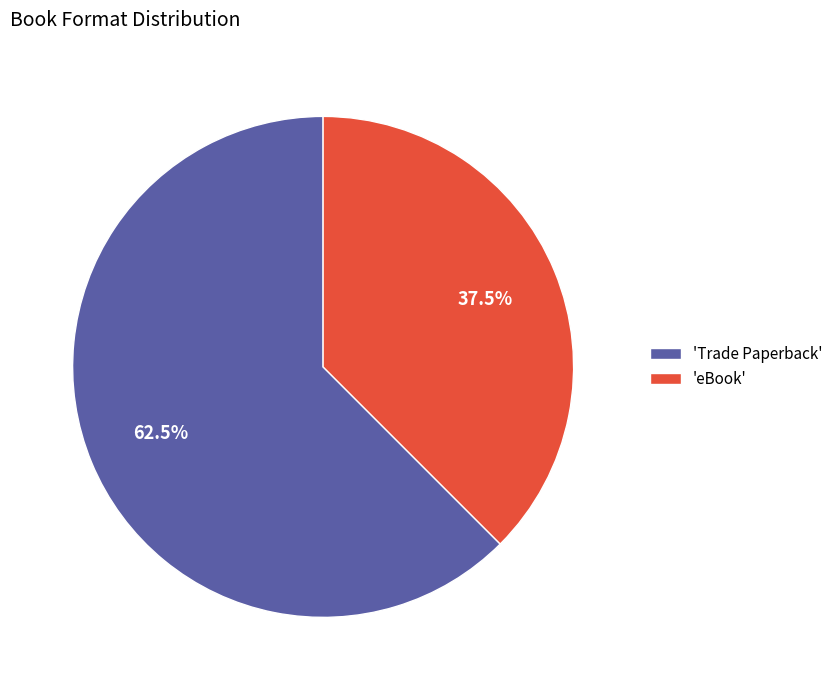

Which category has the smallest portion of the pie?

'eBook'